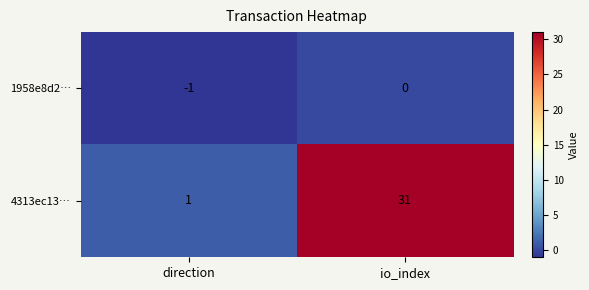

True or false: 1958e8d2… has a value of 0 at io_index.

True